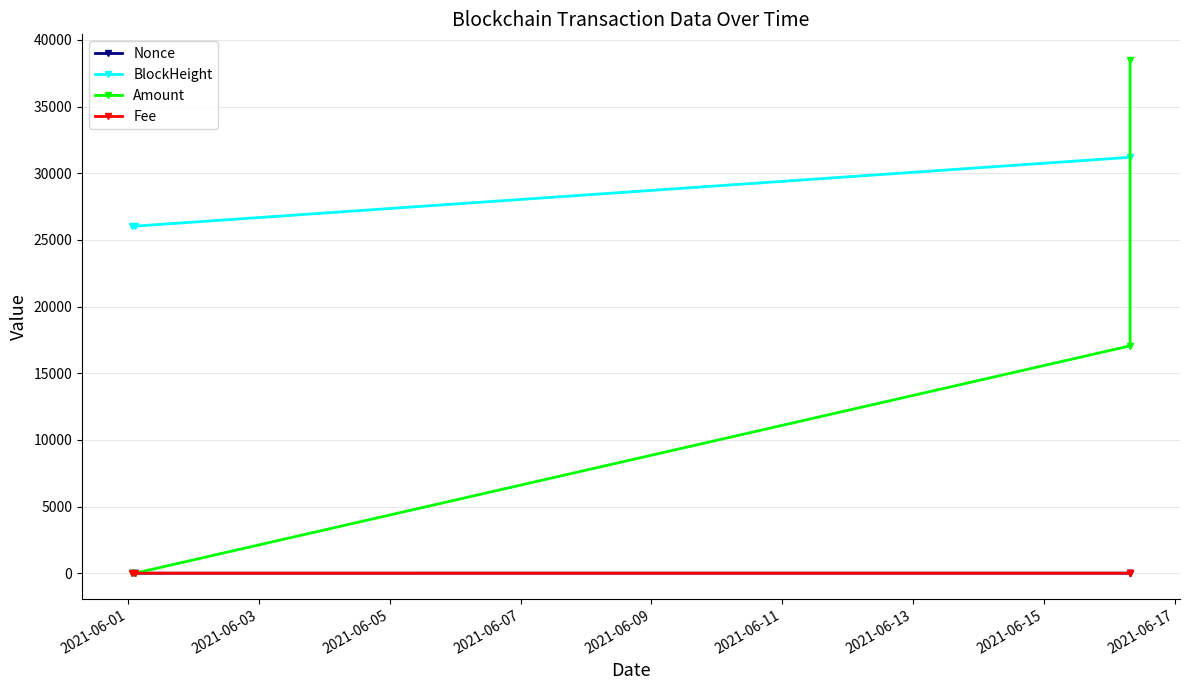

True or false: Fee and Nonce intersect in this chart.

True